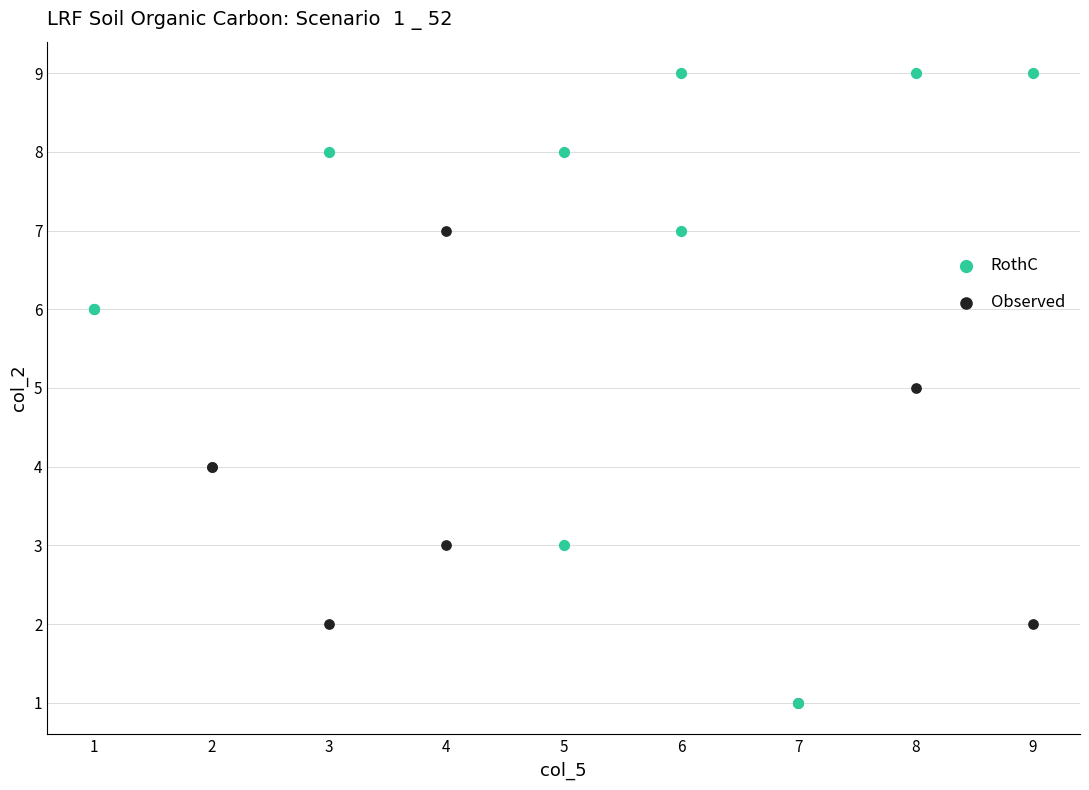

Which series has the widest spread of Y values?

RothC